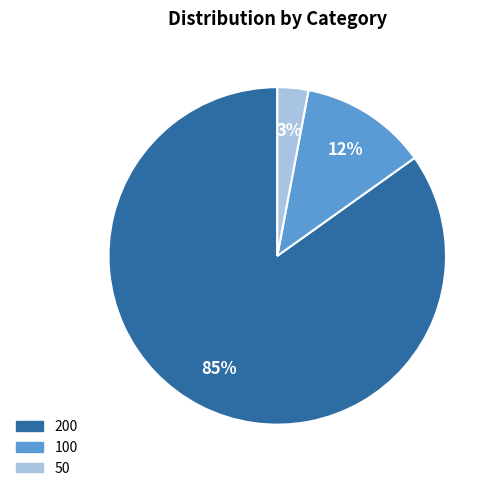

To the nearest percent, what is the difference between the largest and smallest slice percentages?

82%